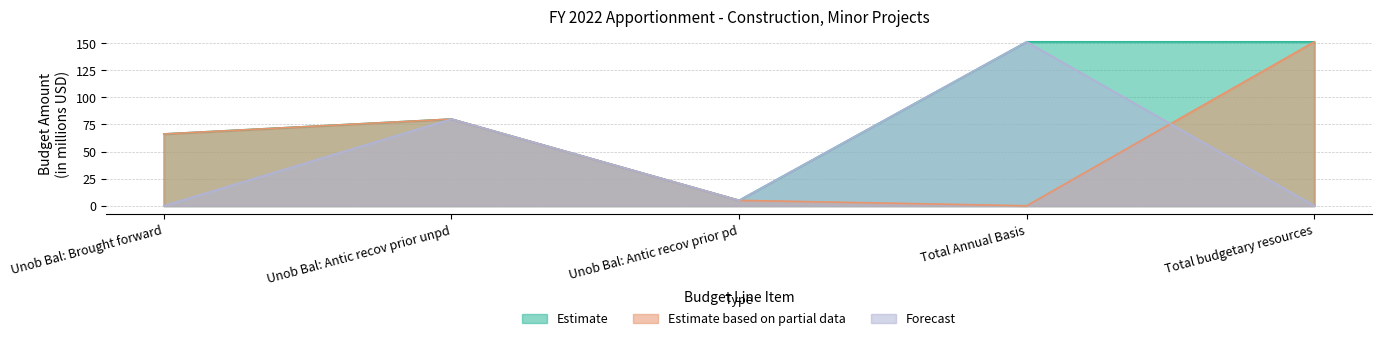

What is the label of the 2nd point from the left?

Unob Bal: Antic recov prior unpd